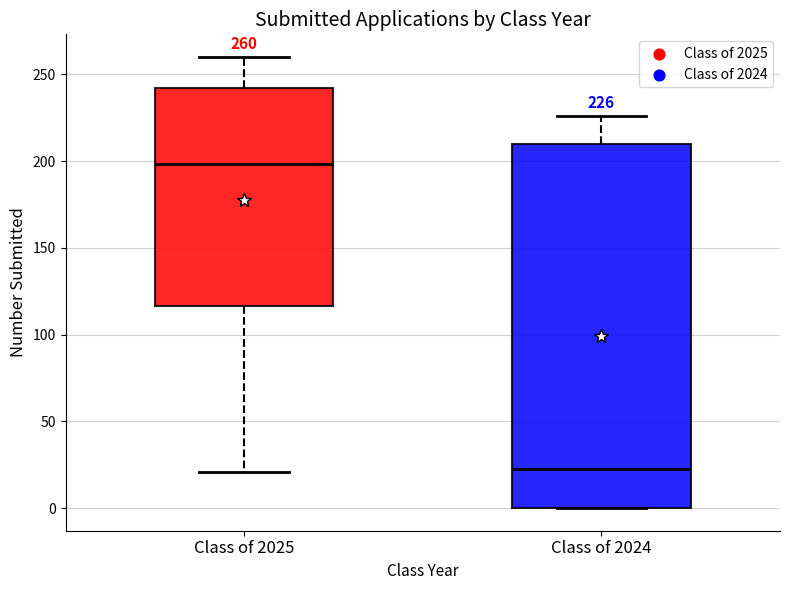

Which box has the highest median line?

Class of 2025